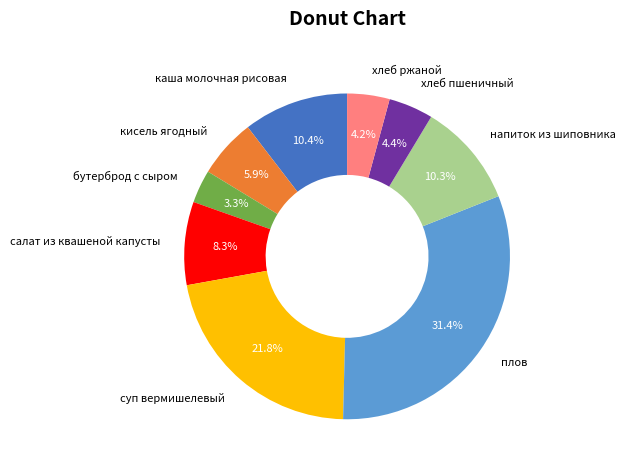

Is it true that кисель ягодный is 6% of the pie?

True